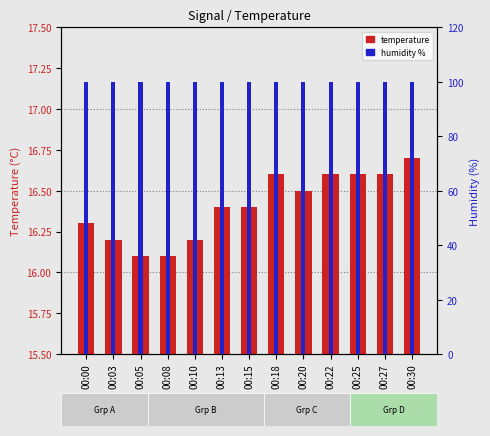

At which category is the sum across all series the highest?

00:30